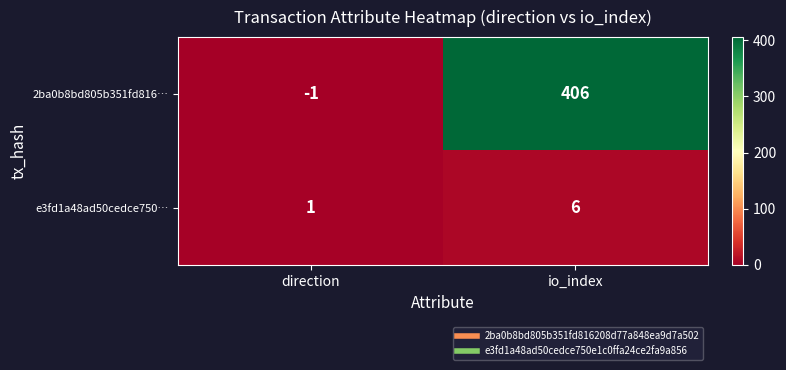

Is it true that e3fd1a48ad50cedce750… equals 6 at io_index?

True